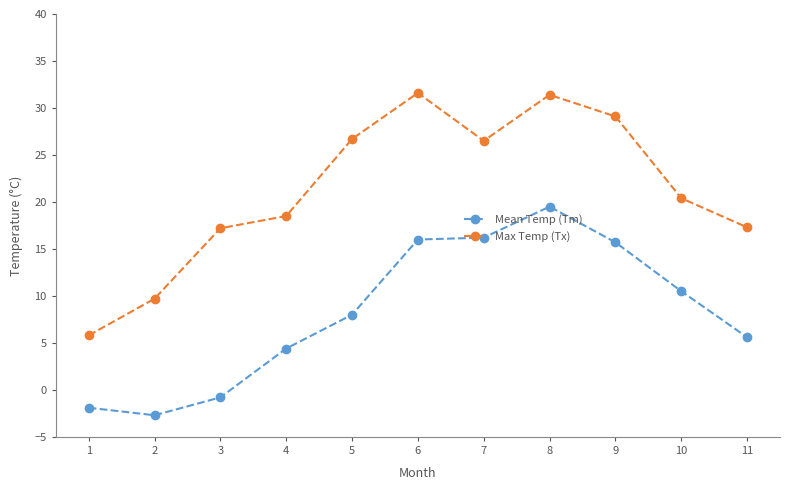

How many values in the Max Temp (Tx) series exceed 20?

6